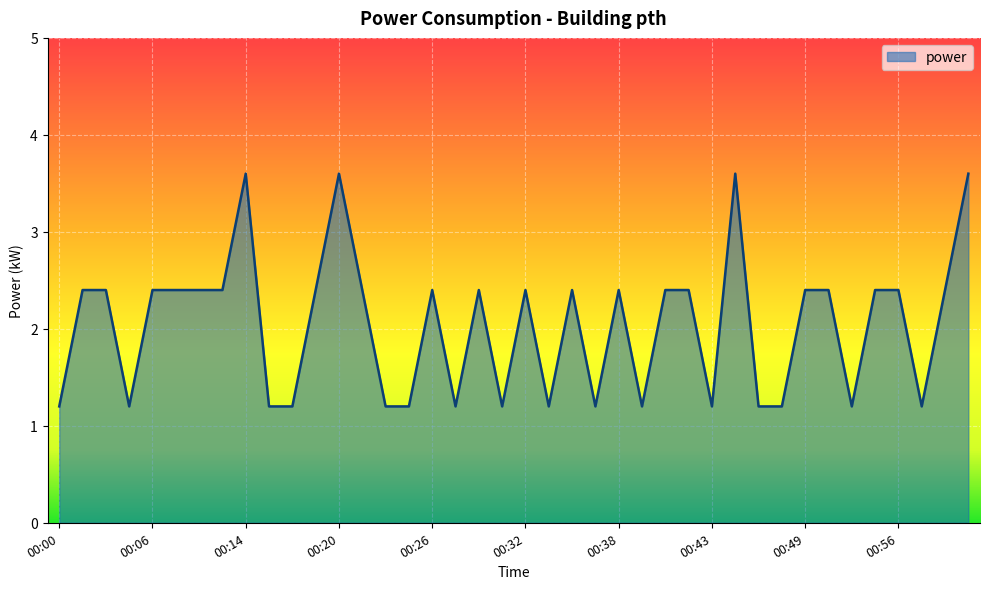

What is the greatest value displayed?

3.6